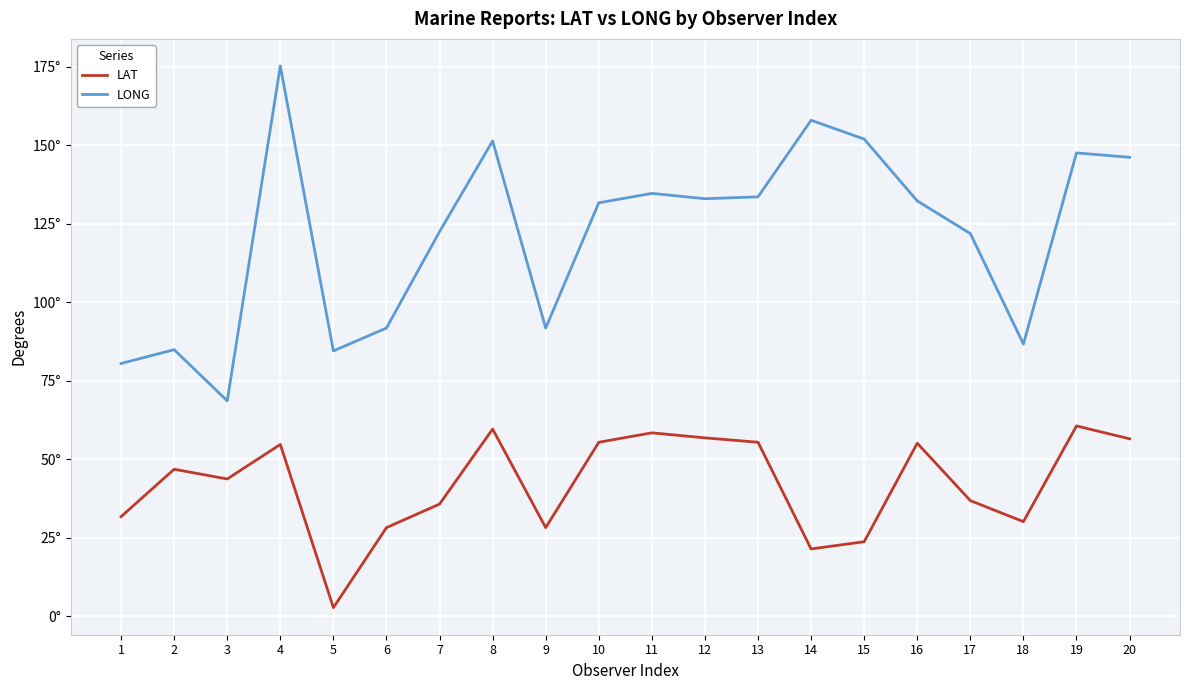

What value does the LONG series have at 16?

132.3